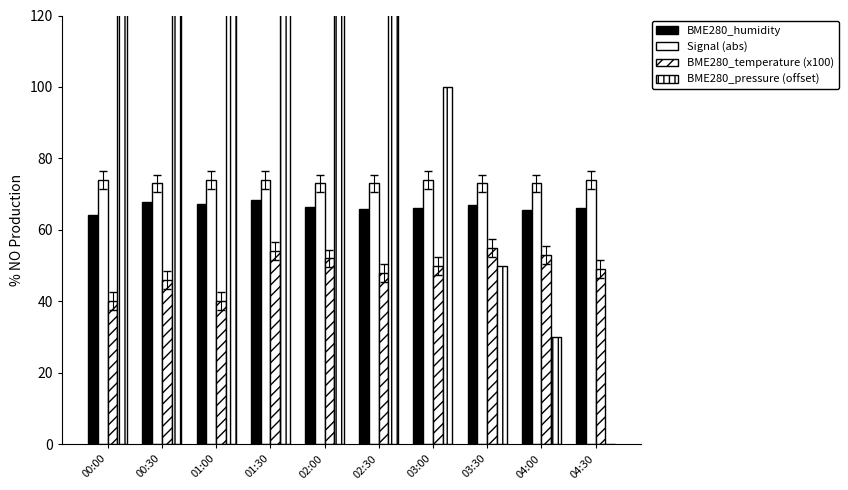

Between 03:30 and 04:30, which series saw the biggest shift?

BME280_pressure (offset)